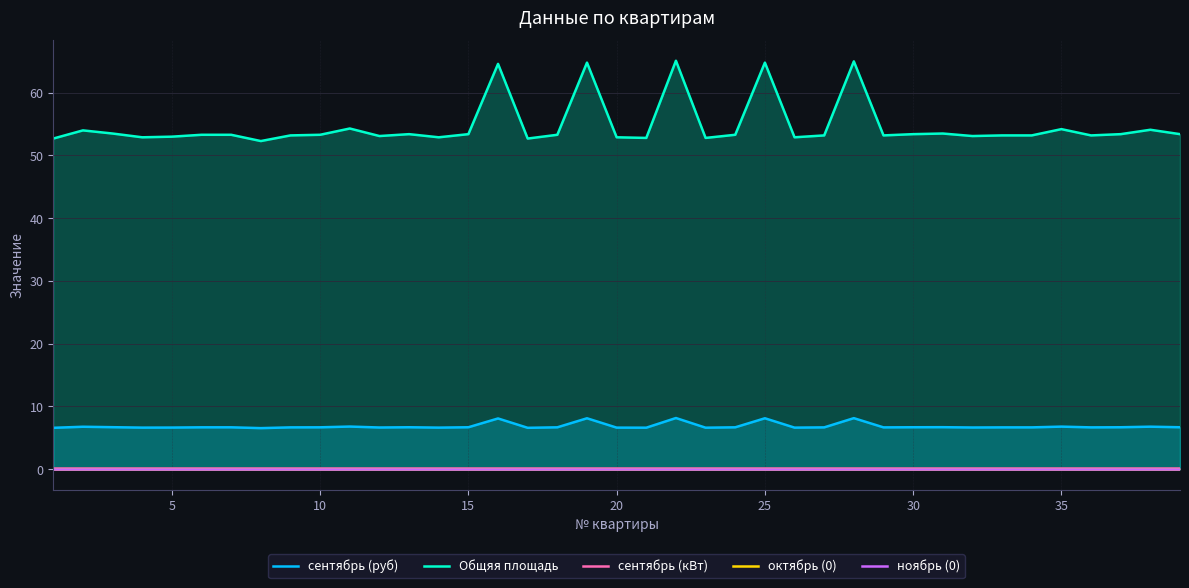

True or false: октябрь (0) has more than 1 interior local peaks.

False